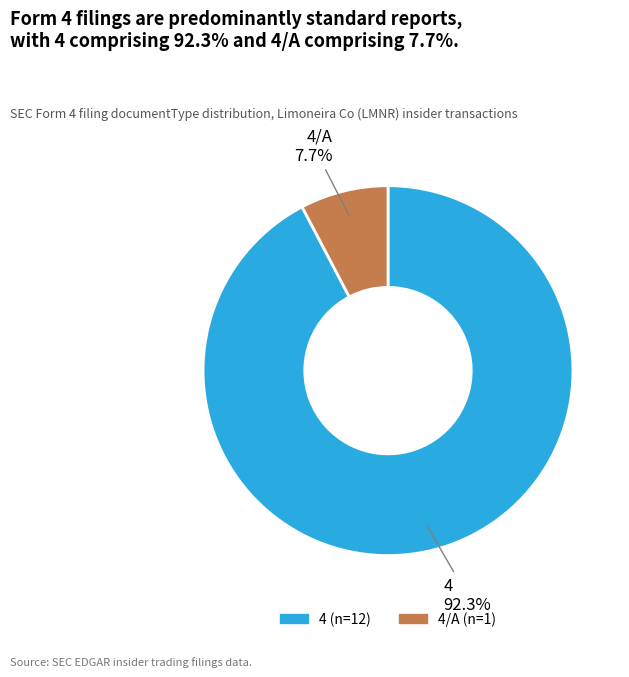

Does any single category account for the majority?

Yes